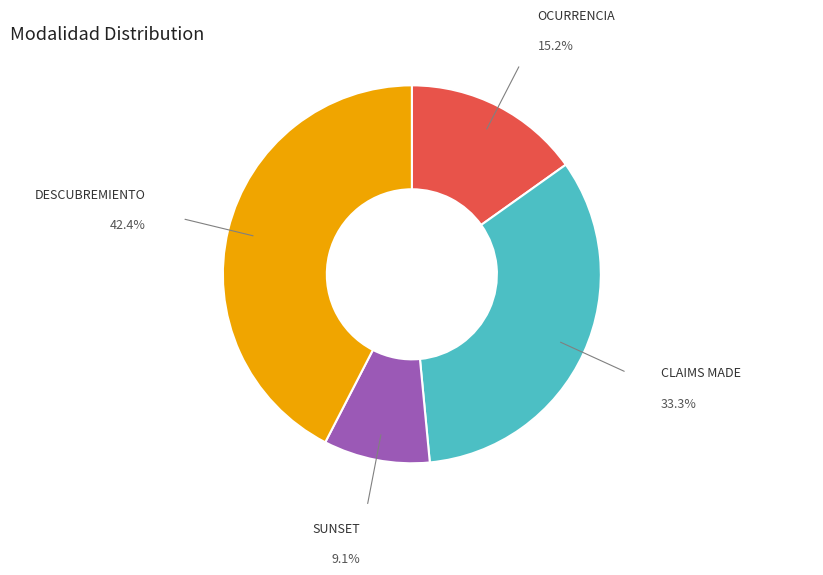

Is there any slice that represents more than half of the pie?

No